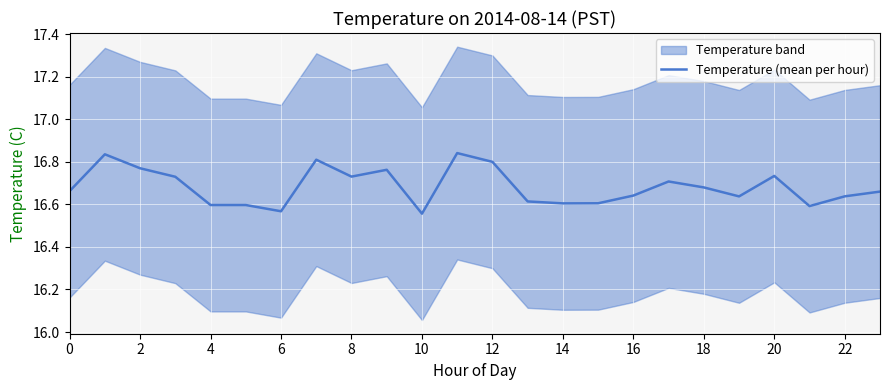

Approximately how many times larger is the value at 2 compared to 17?

1.0